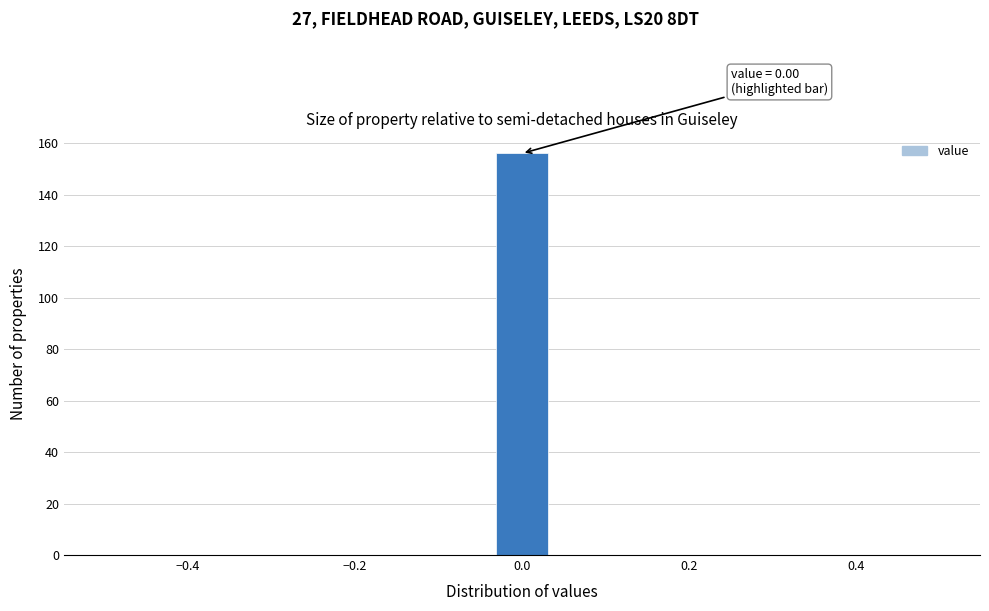

Around what value on the x-axis is the tallest bar? Give the approximate position of its centre, as read against the axis.

0.00